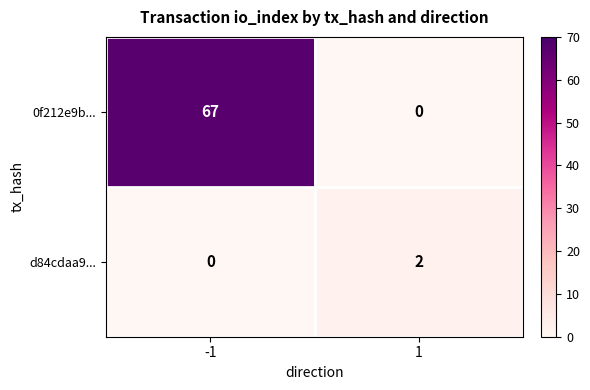

Between -1 and 1, which series saw the biggest shift?

0f212e9b...